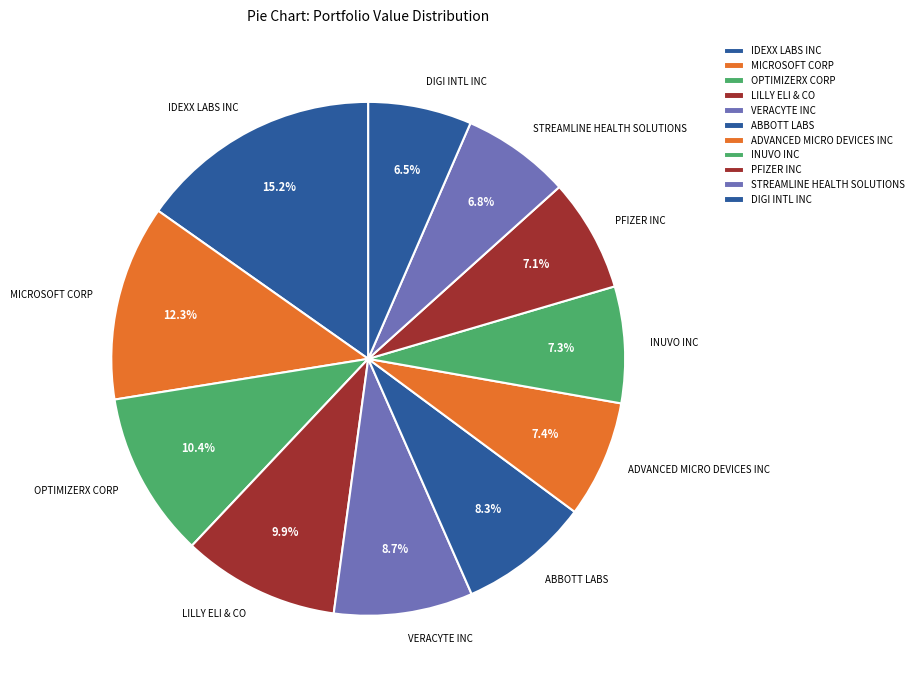

What is the total percentage of ABBOTT LABS and VERACYTE INC?

17.0%